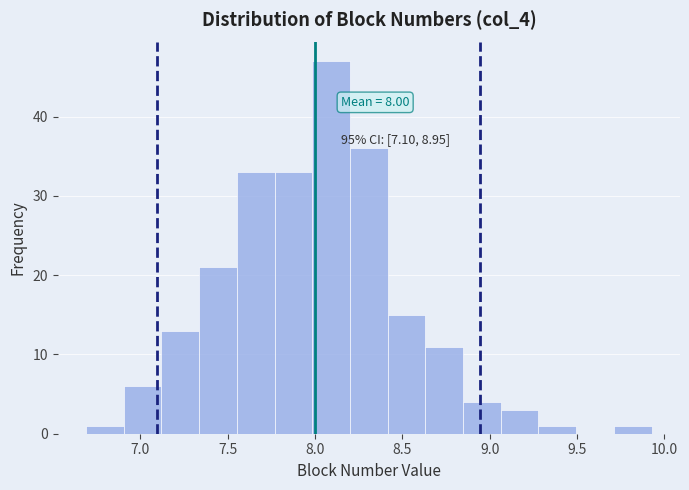

Which range on the x-axis has the tallest bar?

8.00 to 8.20